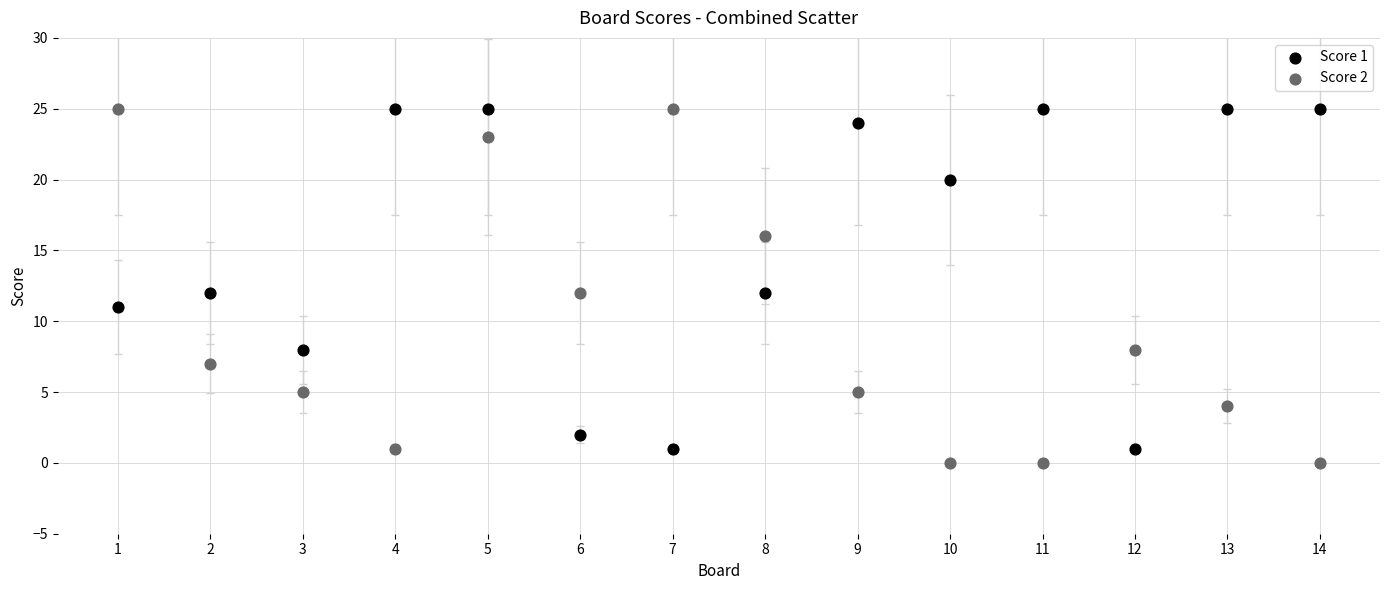

Across all data points, what is the range of Y values (max minus min)?

25